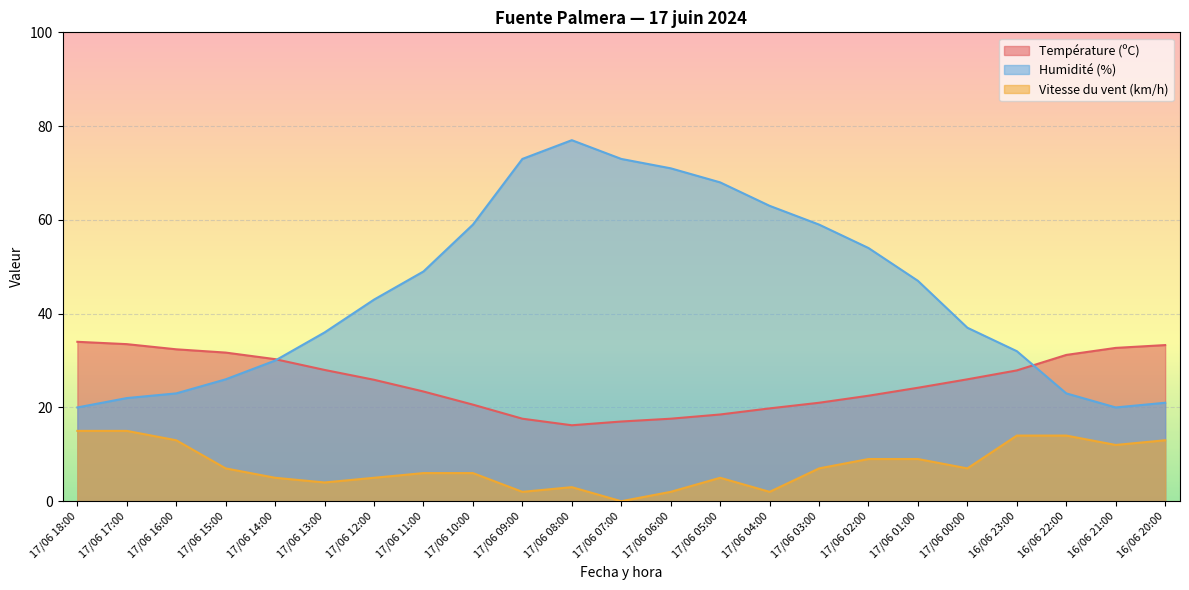

True or false: Vitesse du vent (km/h) and Température (ºC) intersect in this chart.

False